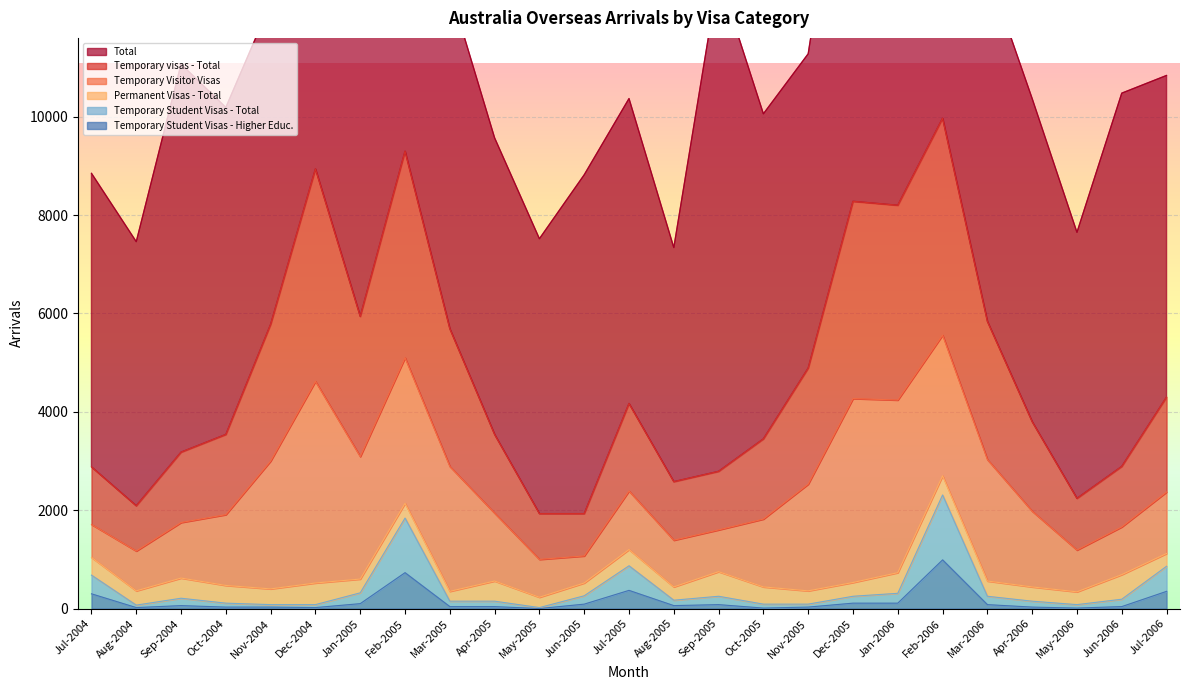

True or false: Temporary Student Visas - Higher Educ. has a value of 30 at Apr-2006.

True